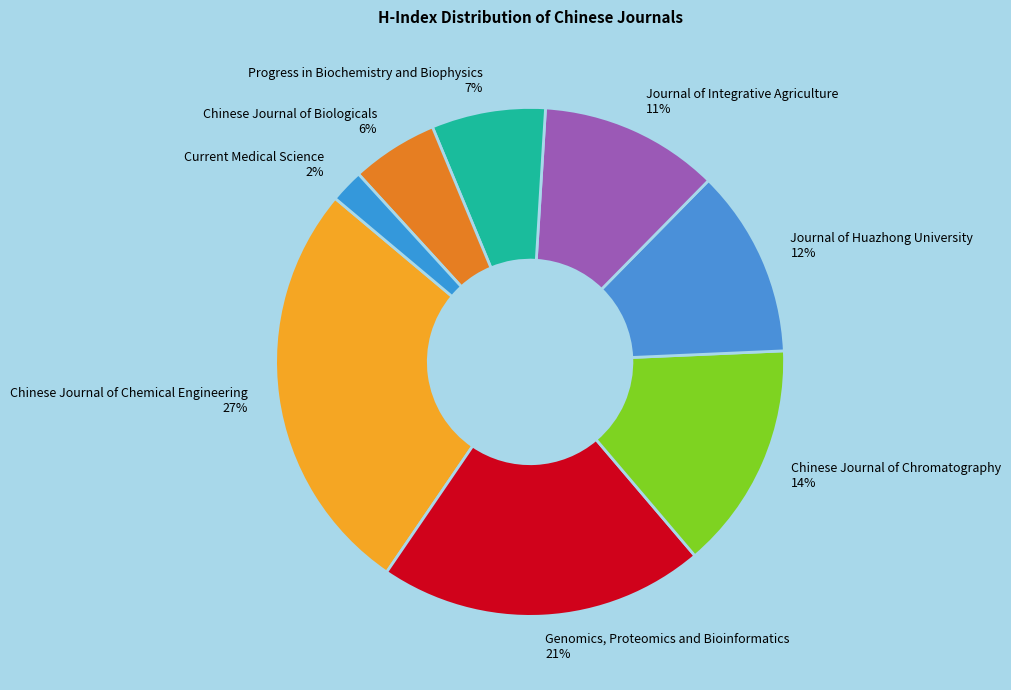

What percentage is the Current Medical Science slice, to the nearest percent?

2%